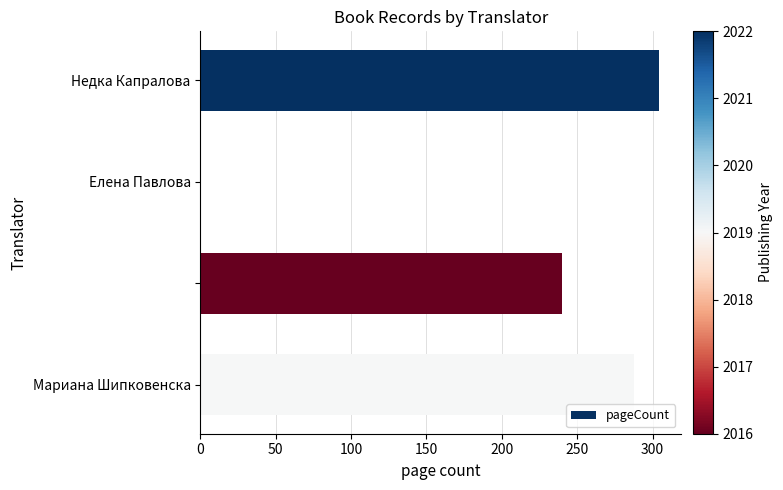

What is the maximum value shown in the chart?

304